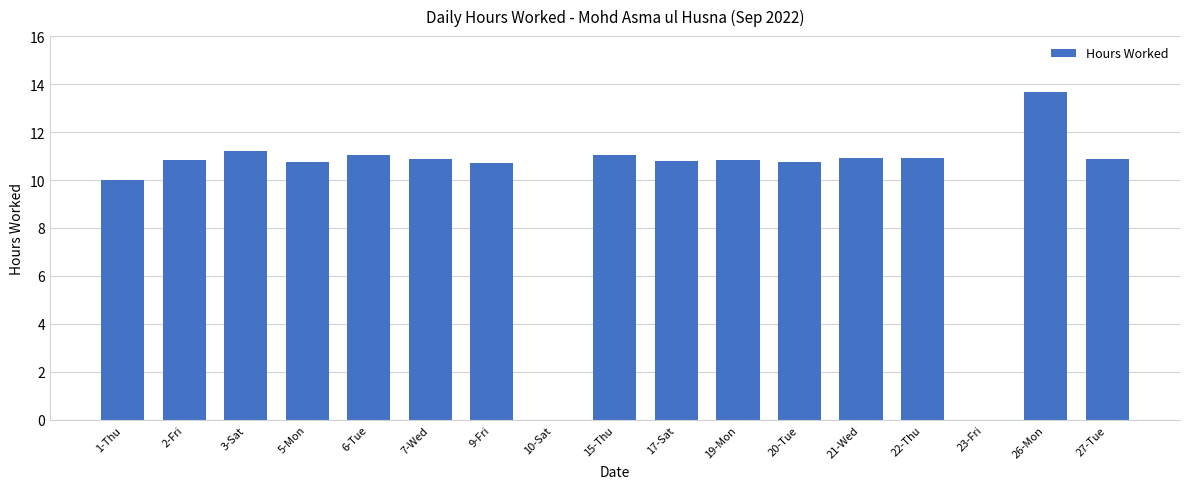

What is the change in value from 5-Mon to 23-Fri?

-10.7